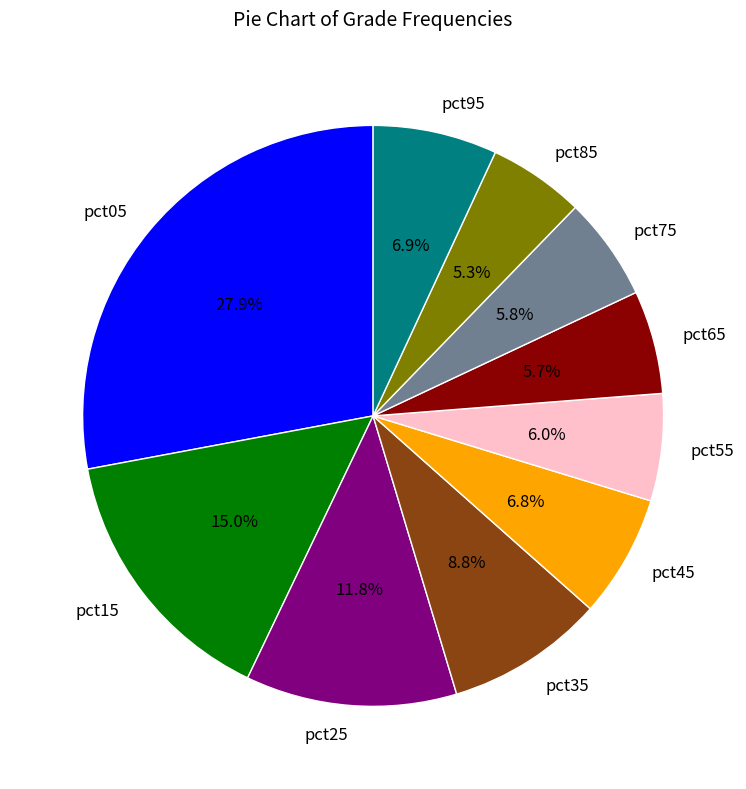

What percentage is the pct25 slice, to the nearest percent?

12%